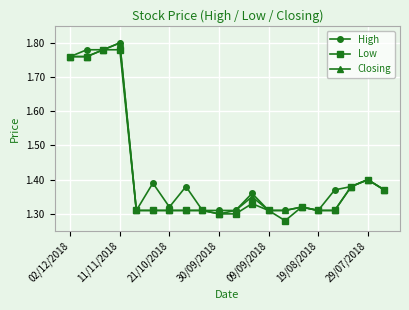

Count the High values in the range 1 to 2.

20